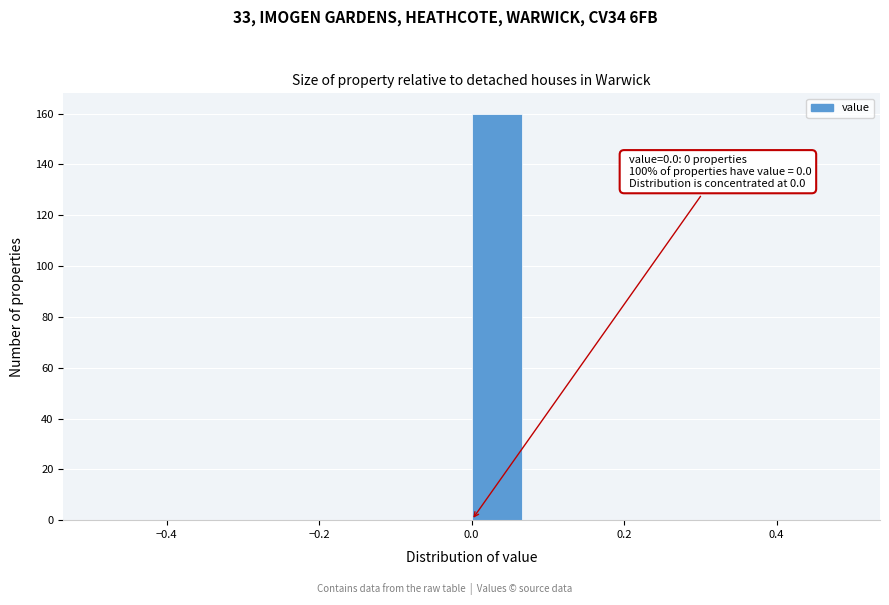

Read against the x-axis, roughly where is the centre of the tallest bar?

0.04